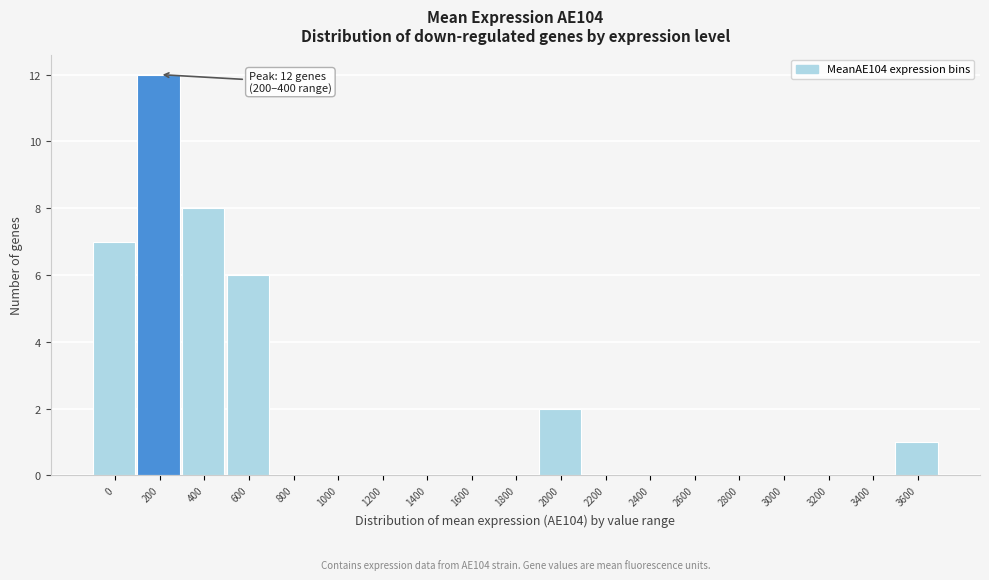

Reading left to right, what are all the values shown in this chart?

0=7	200=12	400=8	600=6	800=0	1000=0	1200=0	1400=0	1600=0	1800=0	2000=2	2200=0	2400=0	2600=0	2800=0	3000=0	3200=0	3400=0	3600=1